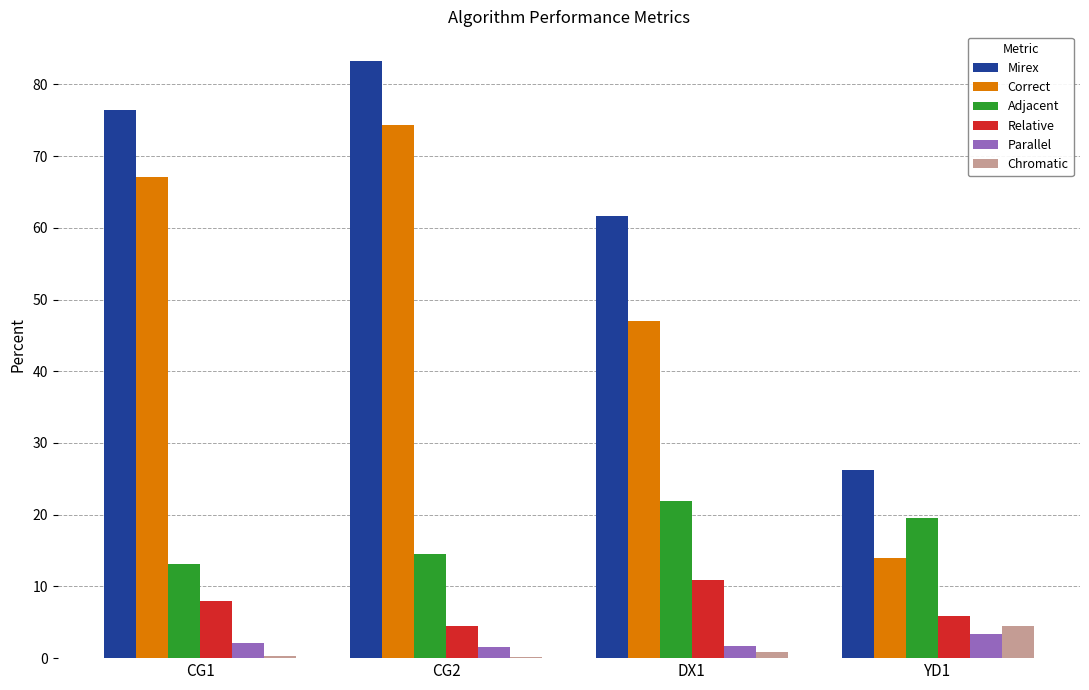

What is the maximum value for Correct?

74.4